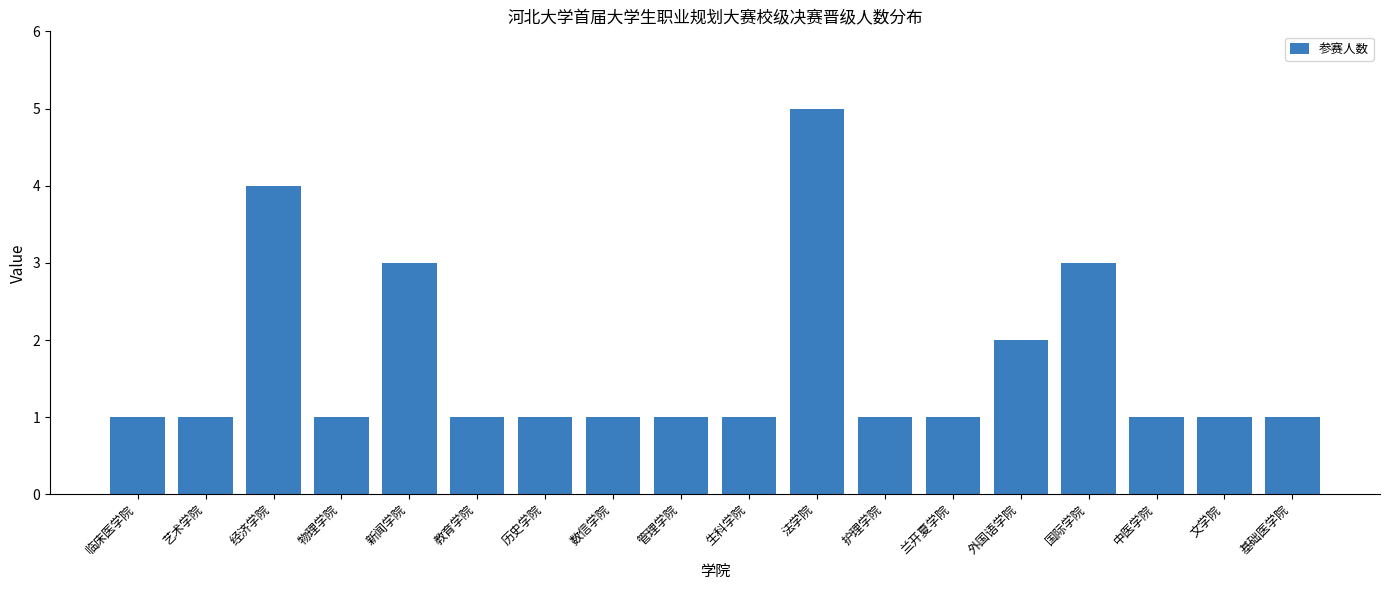

Reading right to left, extract all data points from this chart.

1	1	1	3	2	1	1	5	1	1	1	1	1	3	1	4	1	1